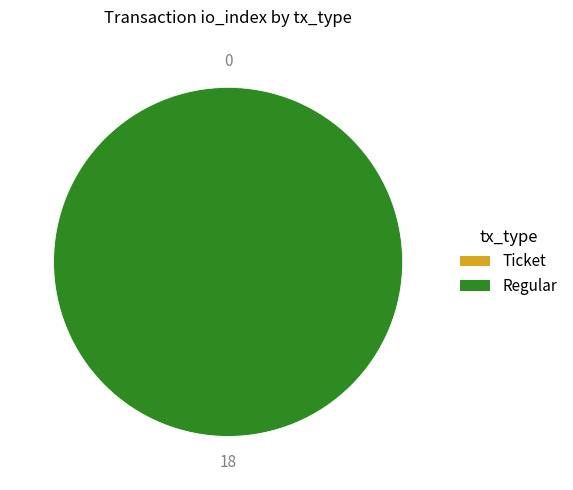

Count the number of slices in the pie.

2